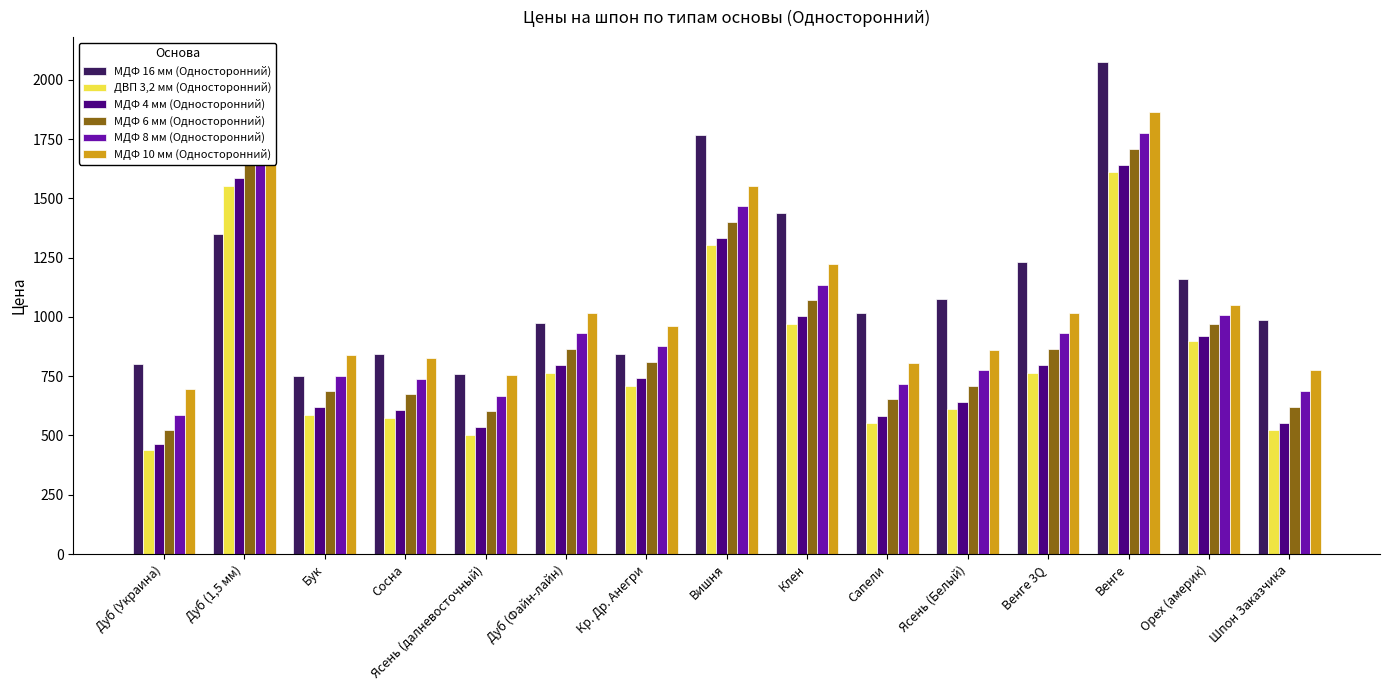

What is the difference between the highest and lowest values at Орех (америк)?

260